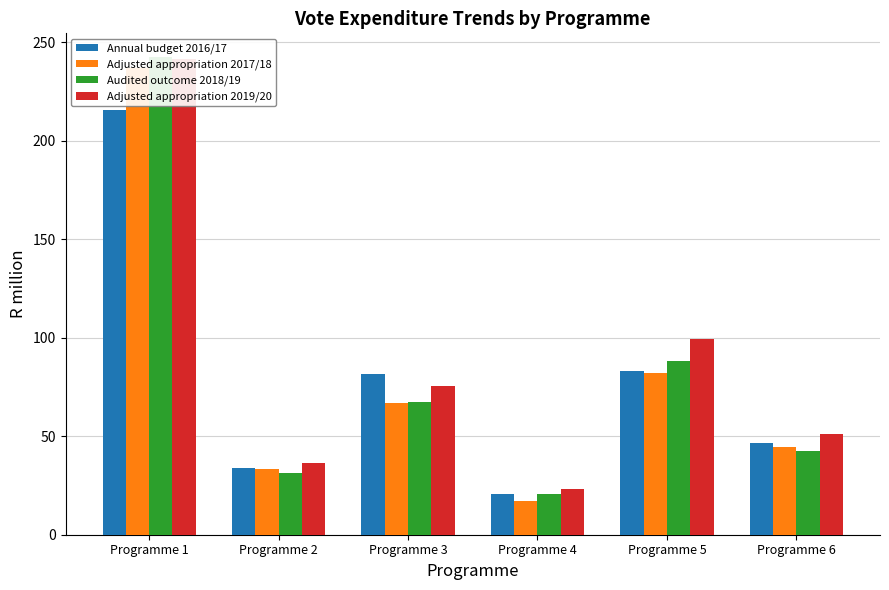

What is the highest value of the Adjusted appropriation 2019/20 series?

241.6